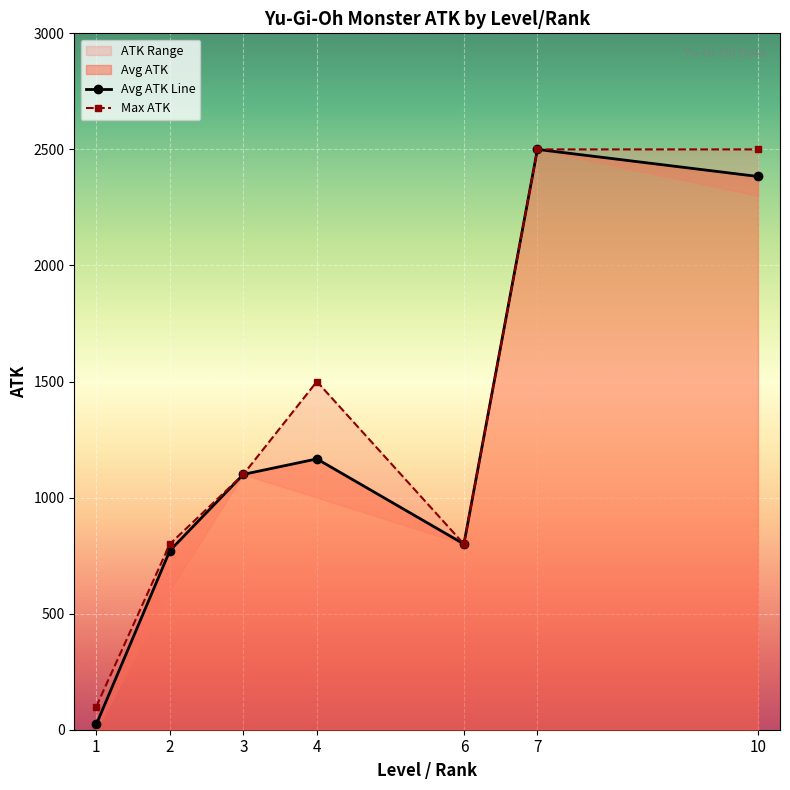

Where is the first local minimum for Avg ATK Line?

6